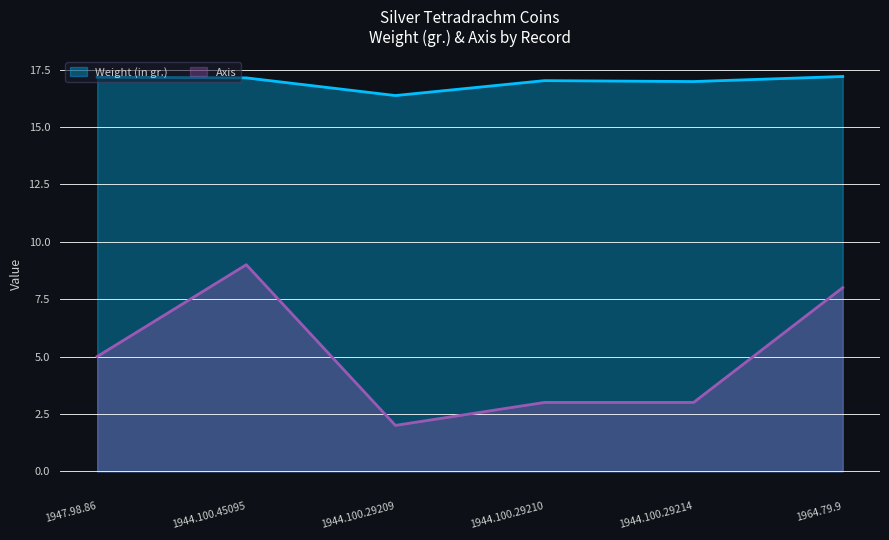

Which series has the largest range (max minus min)?

Axis